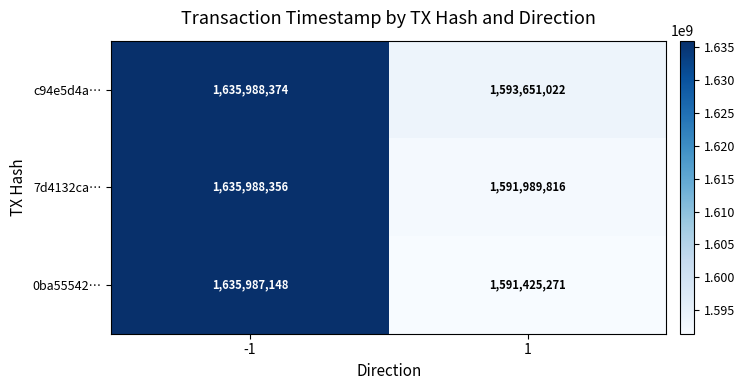

What is the total value across all series at -1?

4907963878